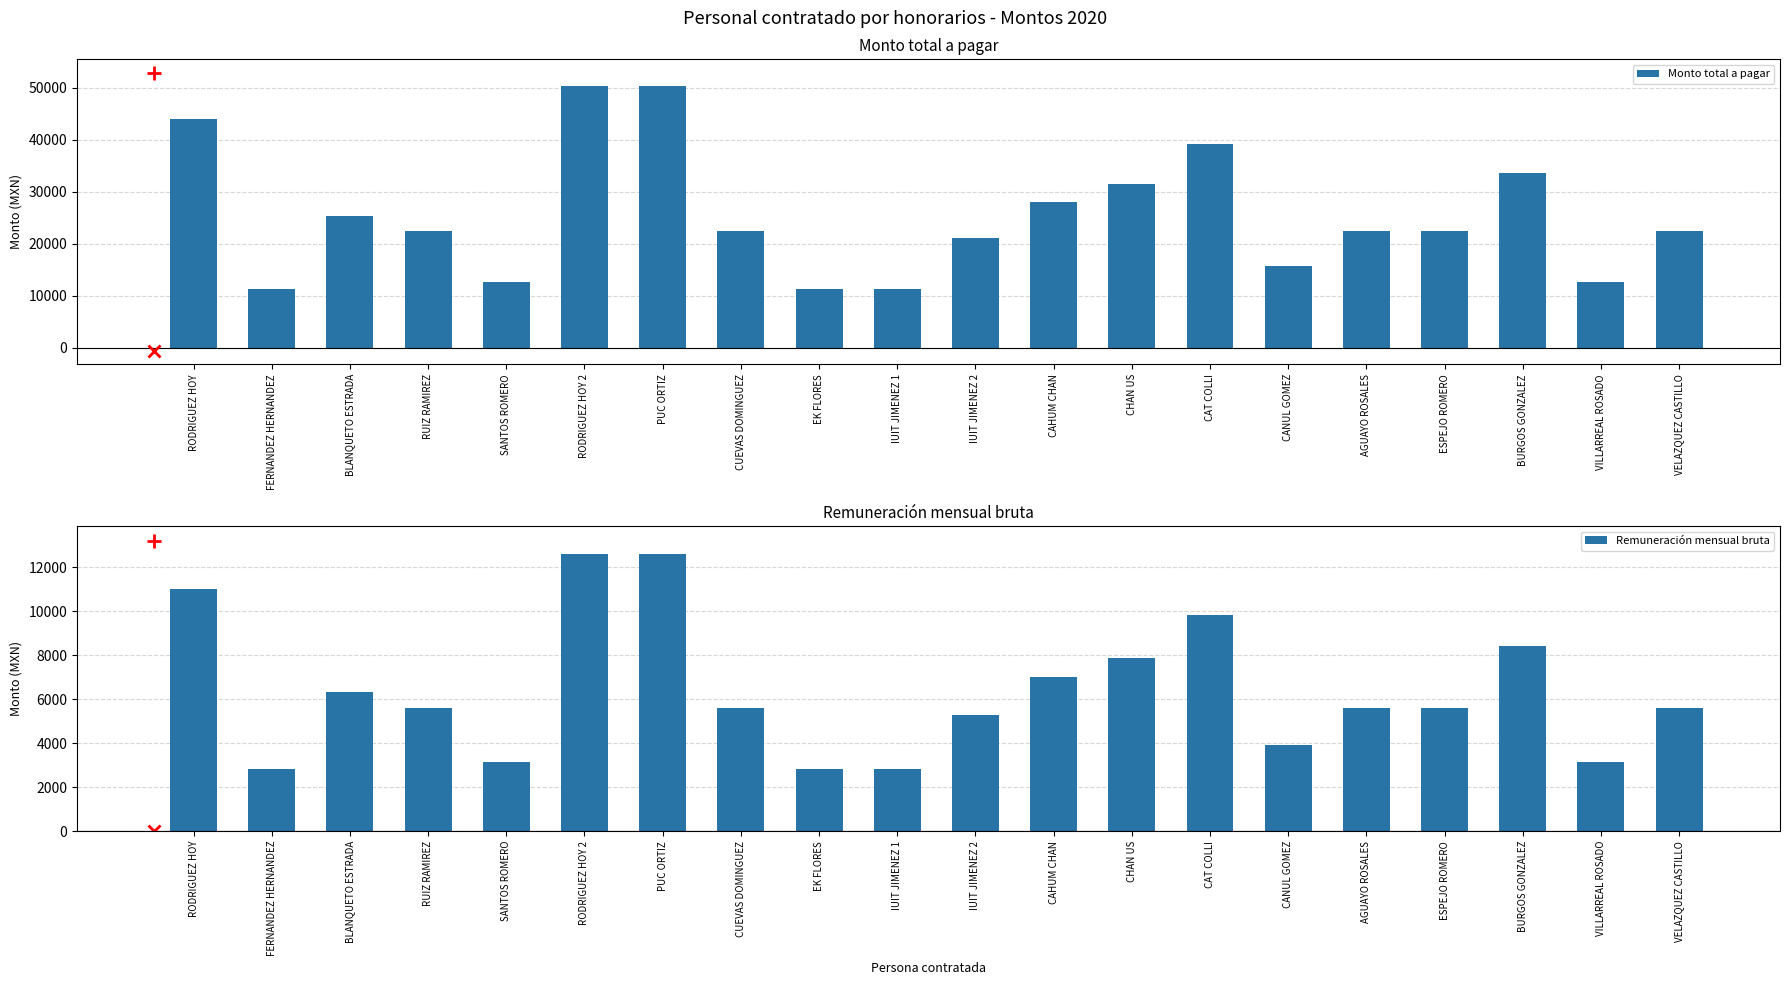

List the series in order of their overall mean, highest first.

Monto total a pagar, Remuneración mensual bruta